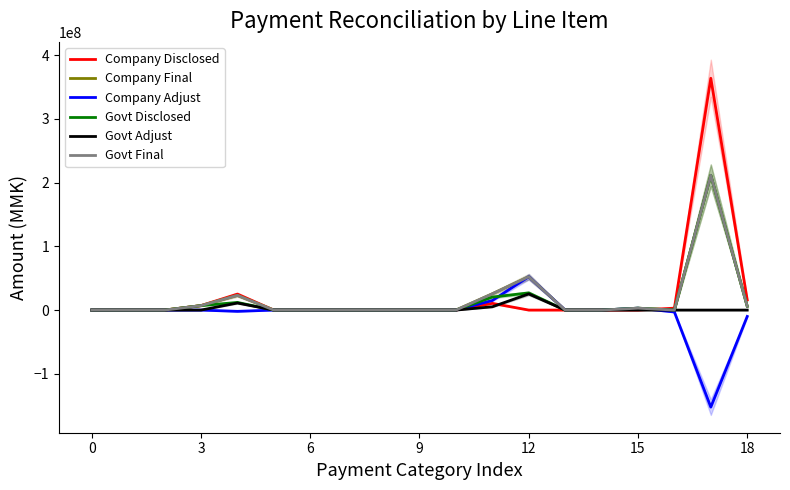

Reading right to left, extract all data points from this chart.

Company Disclosed: 16000000	363541680	3000000	0	0	0	0	10535080	0	0	0	0	0	0	25069792	7014682	0	0	0
Company Final: 6000000	211342810	0	3000000	0	7000	52277600	25538100	0	0	0	0	0	0	23069792	7014682	0	0	0
Company Adjust: -10000000	-152198870	-3000000	3000000	0	7000	52277600	15003020	0	0	0	0	0	0	-2000000	0	0	0	0
Govt Disclosed: 6000000	211342810	0	3000000	0	7000	26942600	20377260	0	0	0	0	0	0	11993928	7014682	0	0	0
Govt Adjust: 0	0	0	0	0	0	25335000	5160840	0	0	0	0	0	0	11075810	0	0	0	0
Govt Final: 6000000	211342810	0	3000000	0	7000	52277600	25538100	0	0	0	0	0	0	23069738	7014682	0	0	0